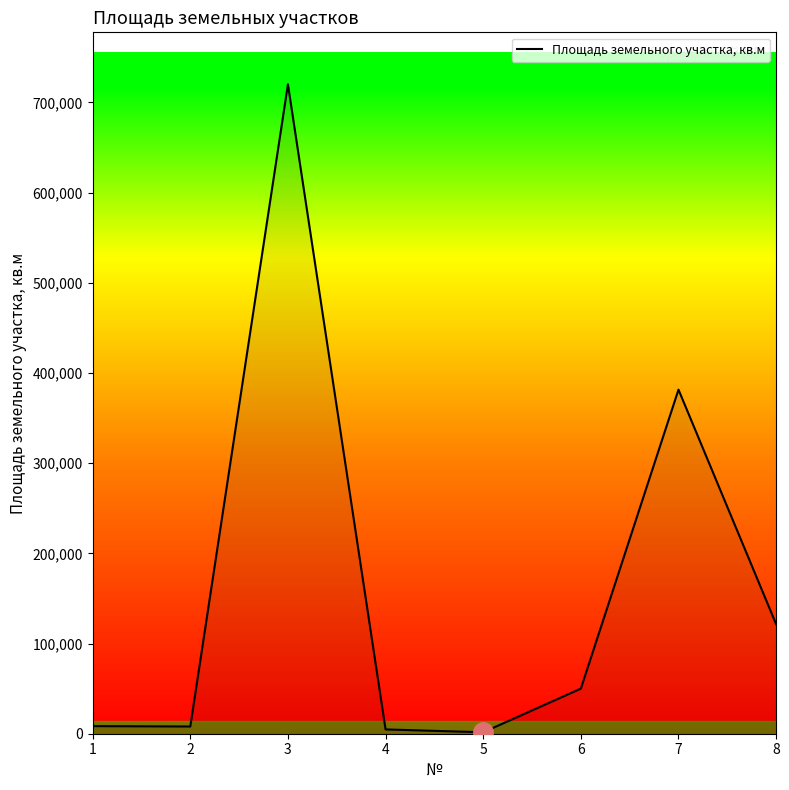

The value at 1 is 8415. True or false?

True